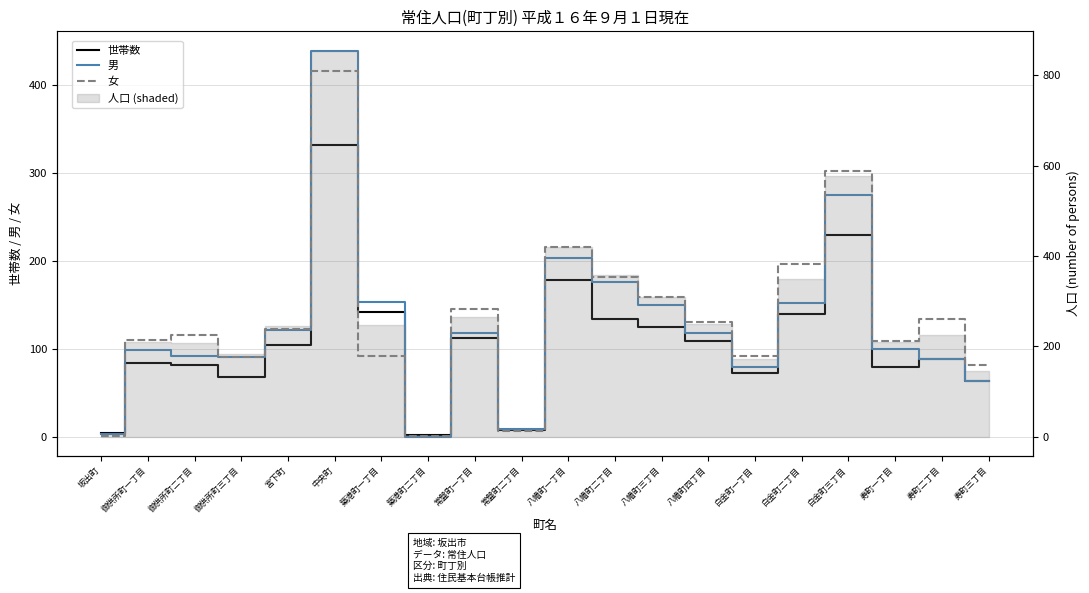

What is the difference between the 世帯数 values at 御供所町一丁目 and 白金町一丁目?

11